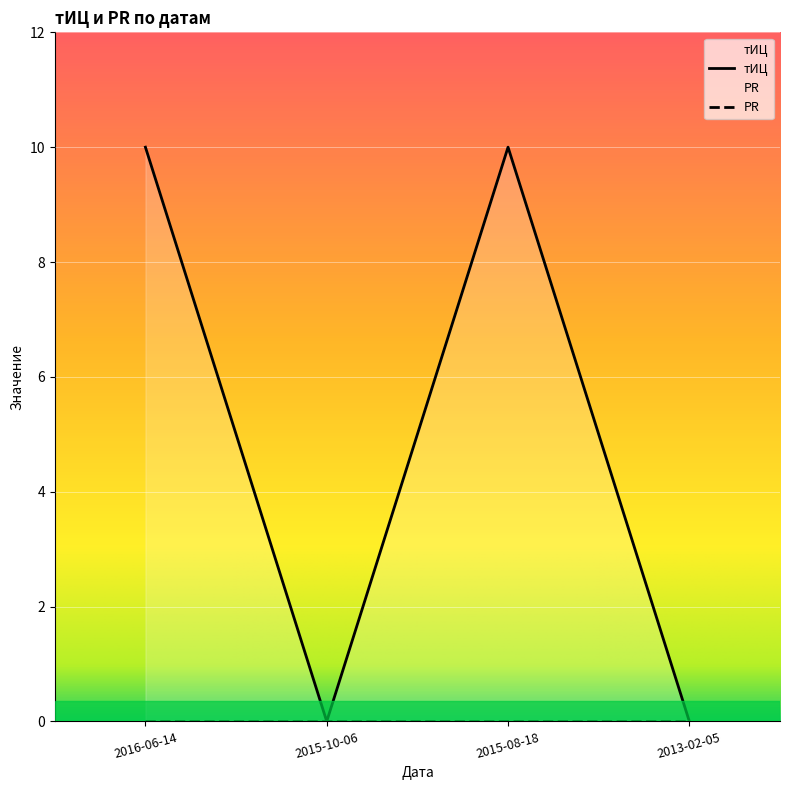

What position from the right is 2015-10-06?

3